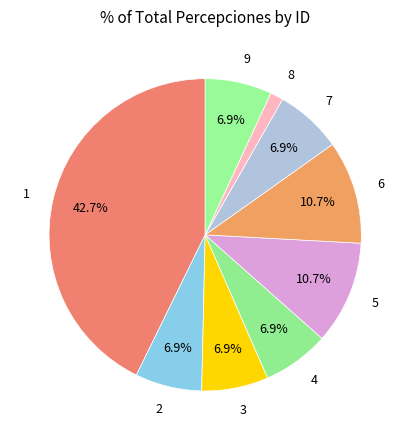

True or false: 1 accounts for 31% of the total.

False